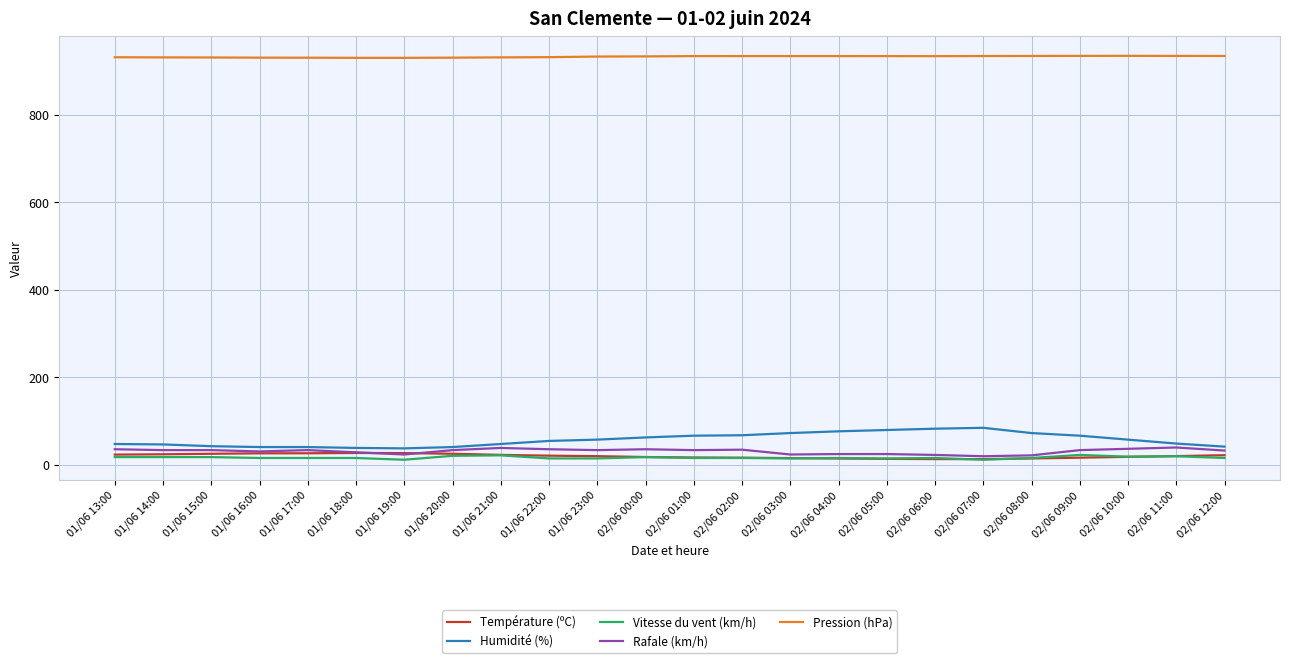

Which series has the widest spread of values?

Humidité (%)